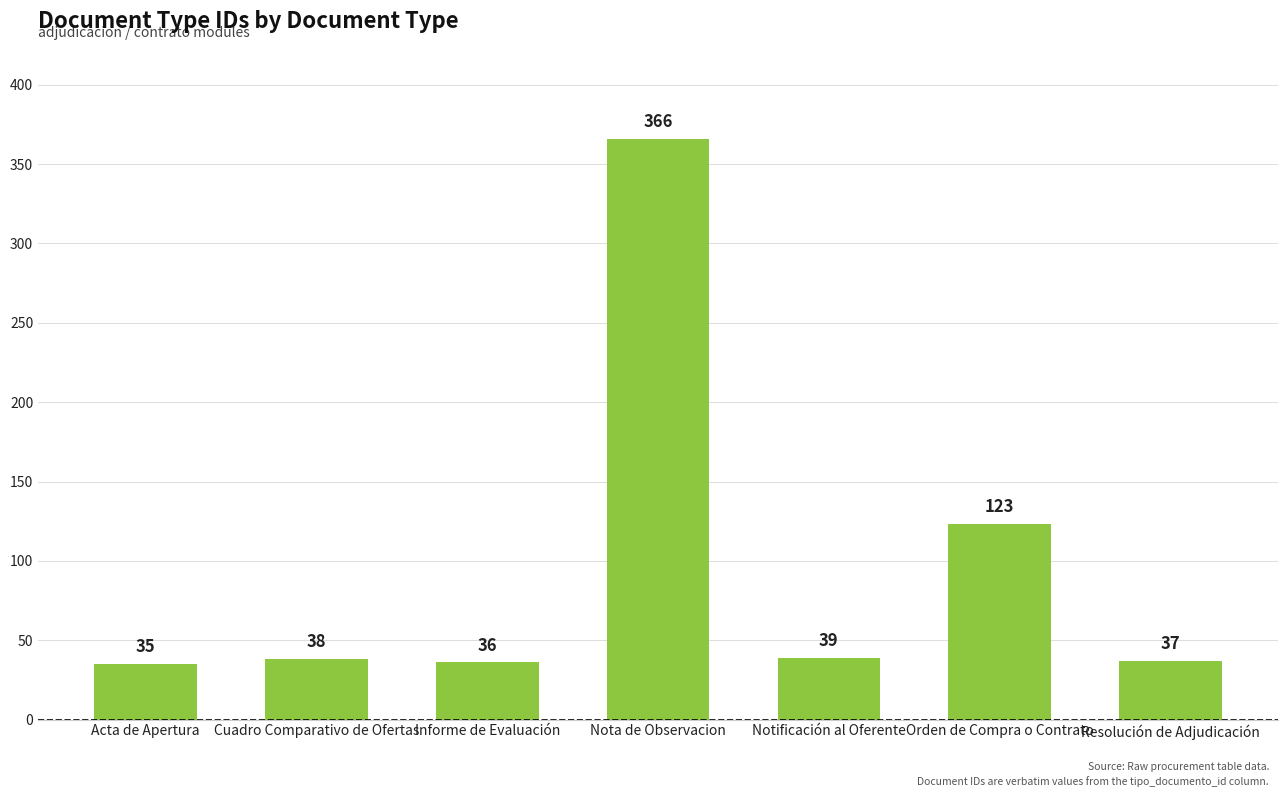

The value at Informe de Evaluación is 8. True or false?

False